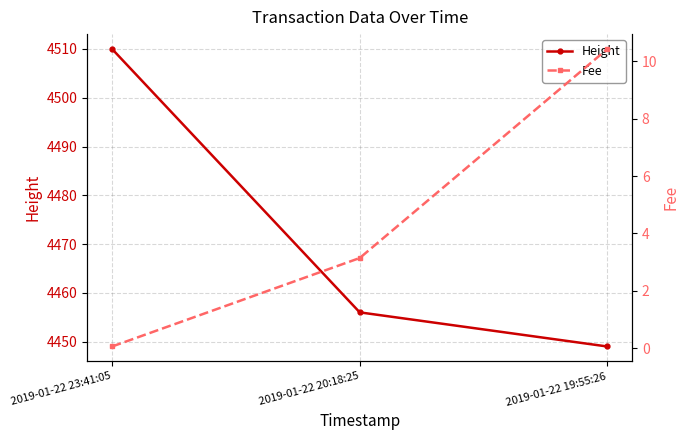

The value of Fee at 2019-01-22 19:55:26 is 10.4. True or false?

True